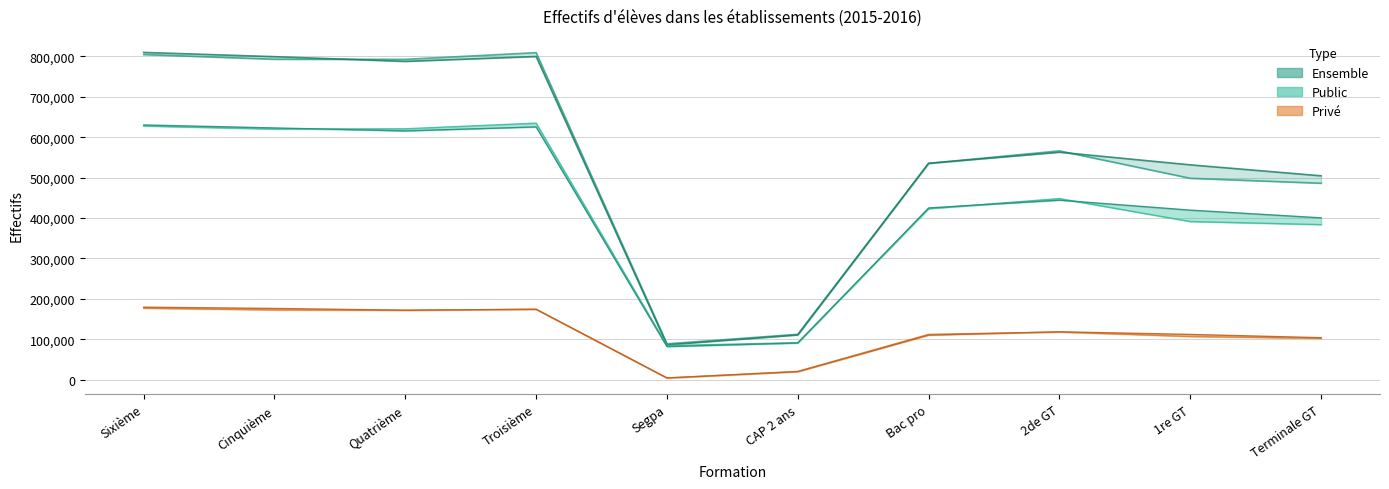

Reading left to right, list all the values displayed in this chart.

Ensemble 2015: Sixième=804567	Cinquième=792844	Quatrième=792660	Troisième=809187	Segpa=88782	CAP 2 ans=112371	Bac pro=535333	2de GT=566210	1re GT=498365	Terminale GT=486072
Ensemble 2016: Sixième=809803	Cinquième=799272	Quatrième=787544	Troisième=799697	Segpa=86314	CAP 2 ans=110692	Bac pro=535330	2de GT=562870	1re GT=531596	Terminale GT=504519
Public 2015: Sixième=627707	Cinquième=620177	Quatrième=620850	Troisième=634830	Segpa=84423	CAP 2 ans=91708	Bac pro=423011	2de GT=448215	1re GT=391410	Terminale GT=383753
Public 2016: Sixième=630345	Cinquième=622943	Quatrième=615591	Troisième=625432	Segpa=81989	CAP 2 ans=90784	Bac pro=424996	2de GT=444267	1re GT=419572	Terminale GT=400530
Privé 2015: Sixième=176860	Cinquième=172667	Quatrième=171810	Troisième=174357	Segpa=4359	CAP 2 ans=20663	Bac pro=112322	2de GT=117995	1re GT=106955	Terminale GT=102319
Privé 2016: Sixième=179458	Cinquième=176329	Quatrième=171953	Troisième=174265	Segpa=4325	CAP 2 ans=19908	Bac pro=110334	2de GT=118603	1re GT=112024	Terminale GT=103989